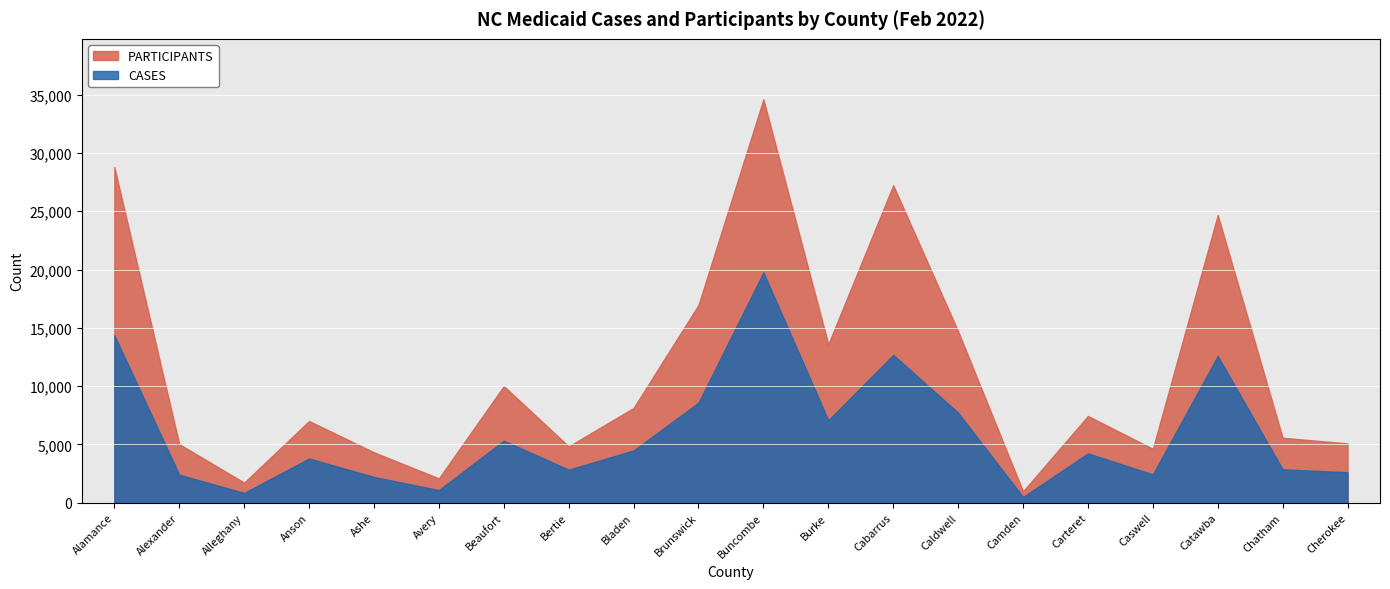

True or false: PARTICIPANTS and CASES cross at least once.

False